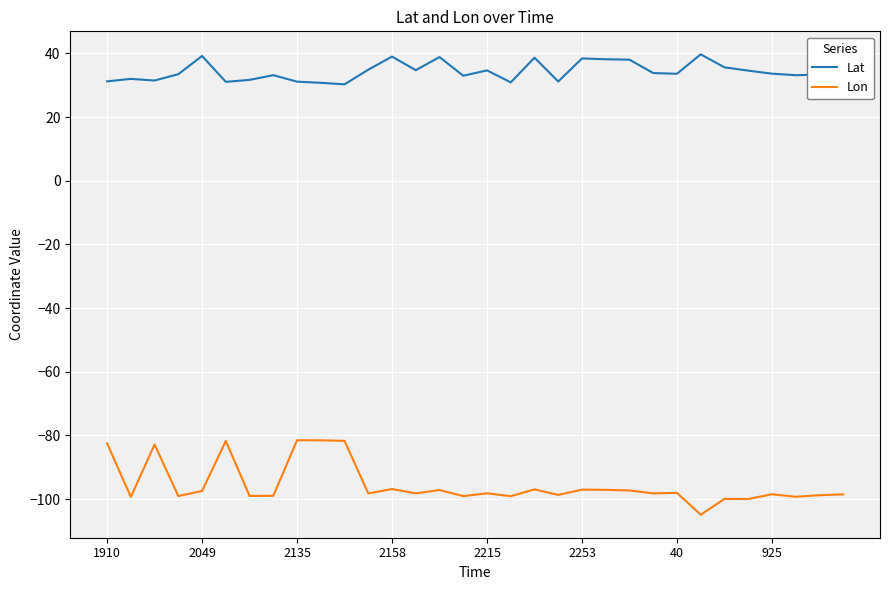

Which series has the largest total across all categories?

Lat